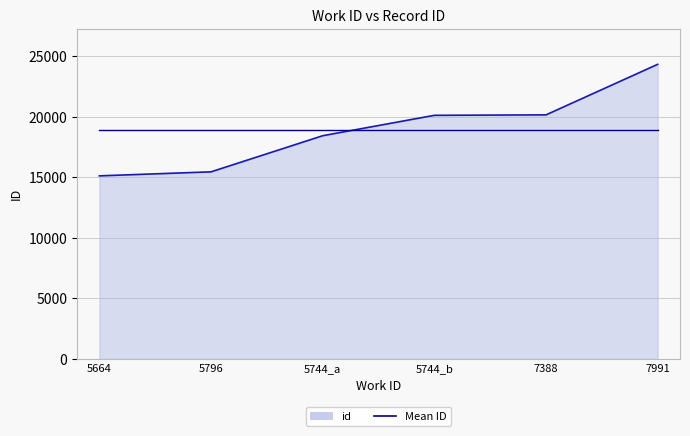

What is the total value across all series at 5664?

34072.5